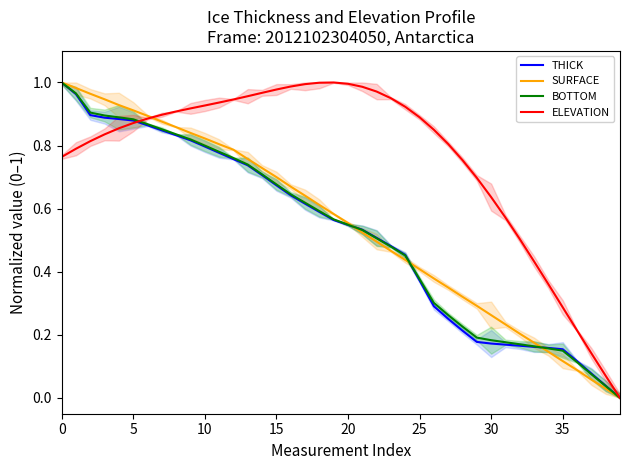

The SURFACE series shows 0.3 at 28. True or false?

True